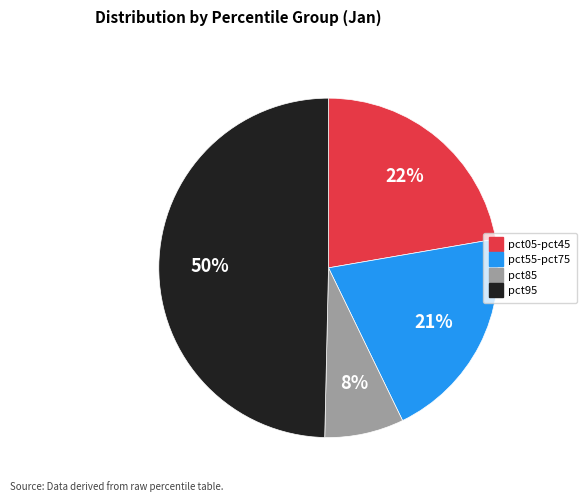

To the nearest percent, what is the average slice percentage?

25%